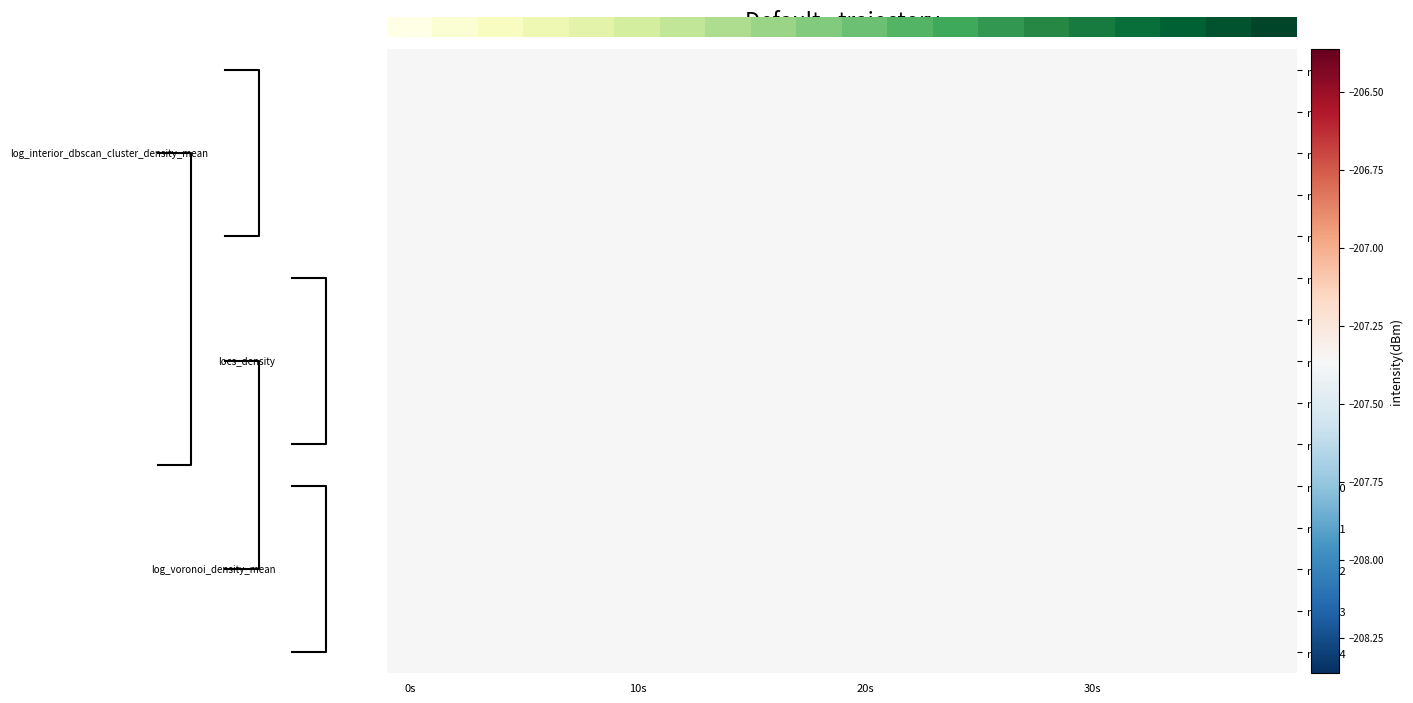

Which category has the highest value in the min_8 series?

0s